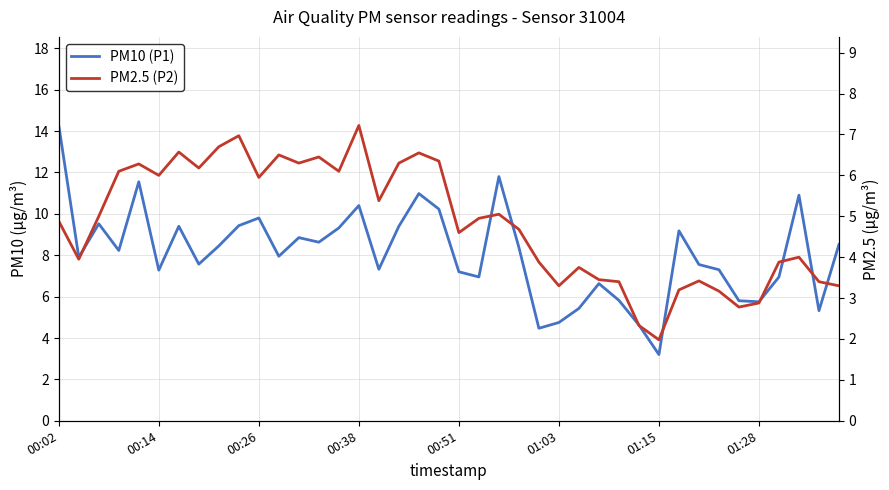

True or false: PM2.5 (P2) and PM10 (P1) intersect in this chart.

False